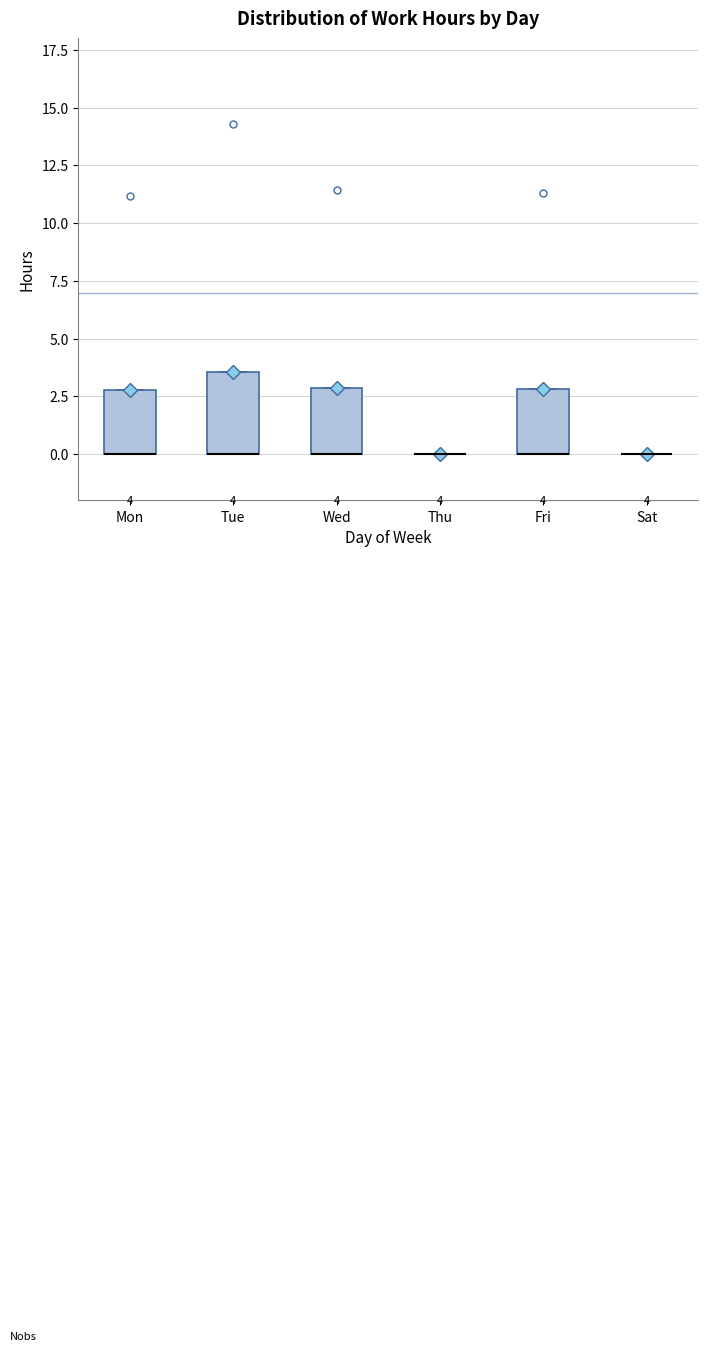

Which box is the tallest, from its lower edge to its upper edge?

Tue